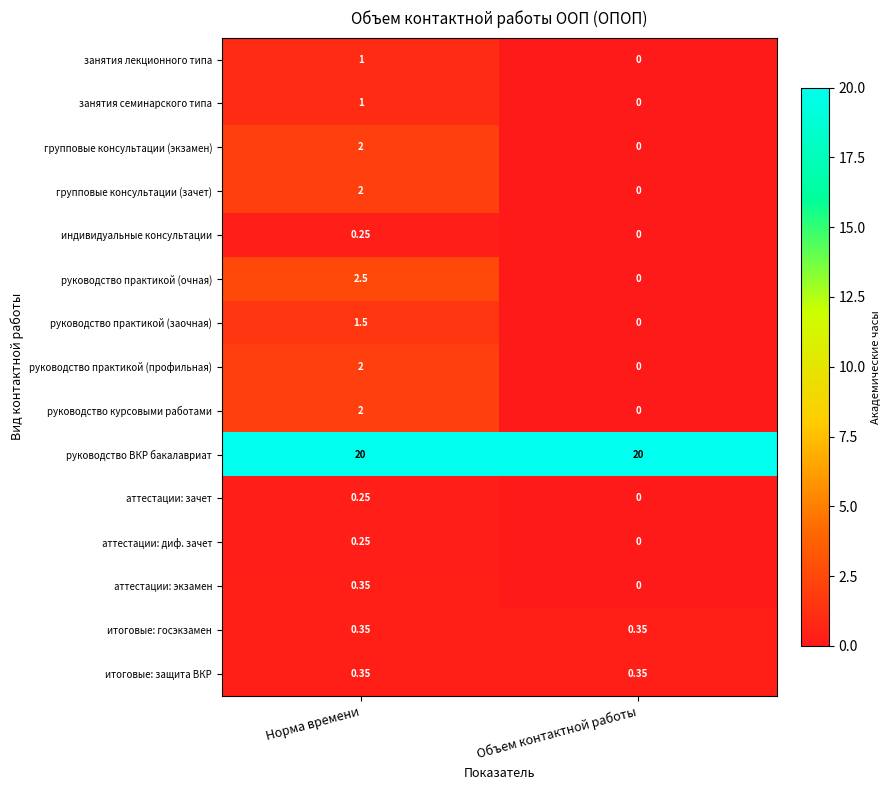

What is the difference between the highest and lowest values at Норма времени?

19.8